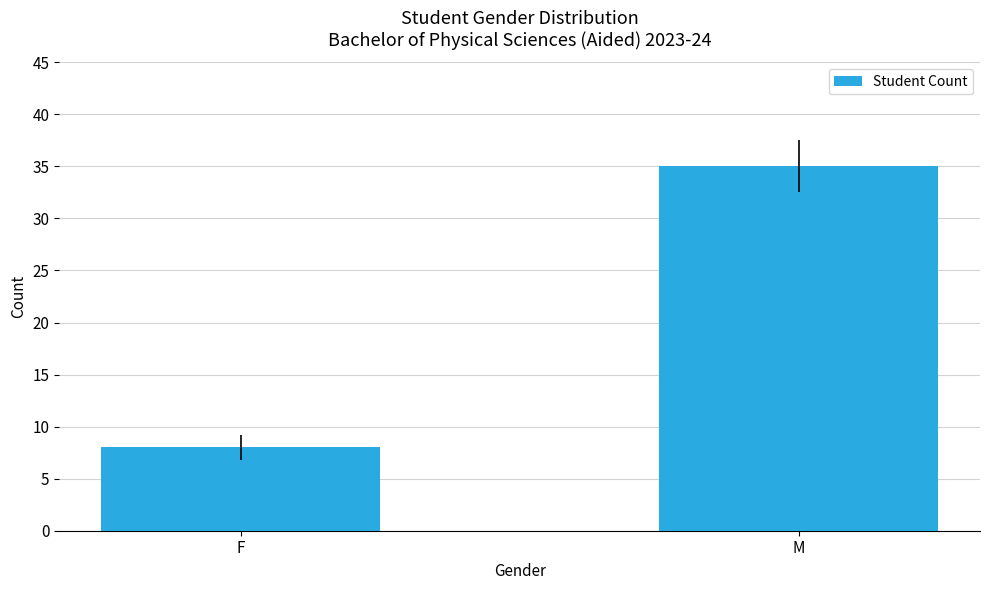

True or false: the data shows 8 at F.

True